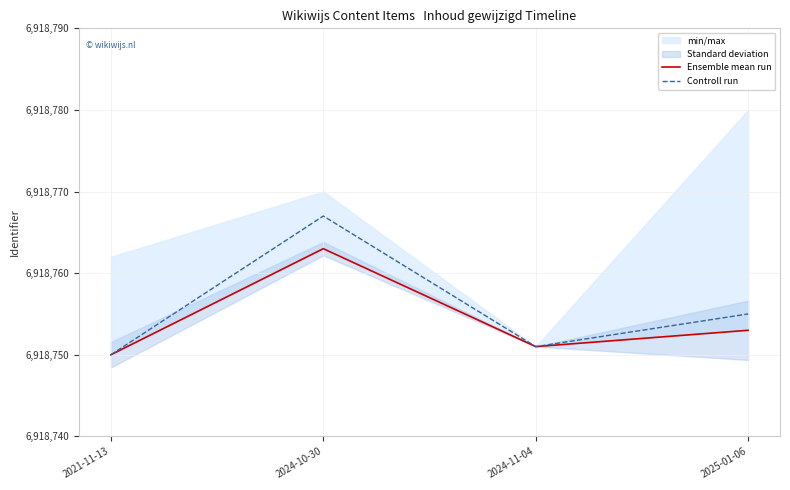

The Ensemble mean run series shows 3878912 at 2025-01-06. True or false?

False